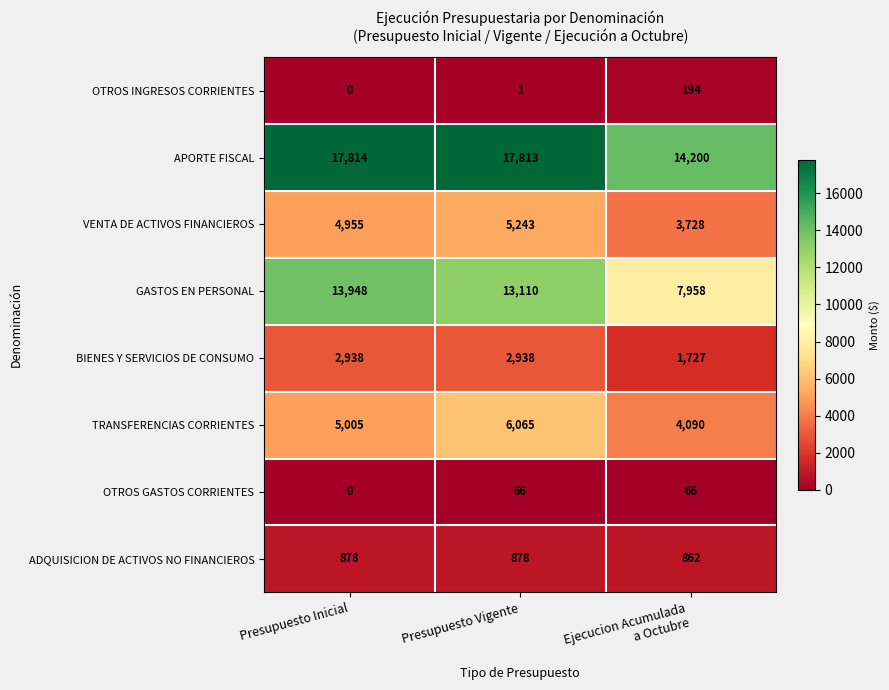

What is the spread (max minus min) of values at Ejecucion Acumulada
a Octubre?

14134